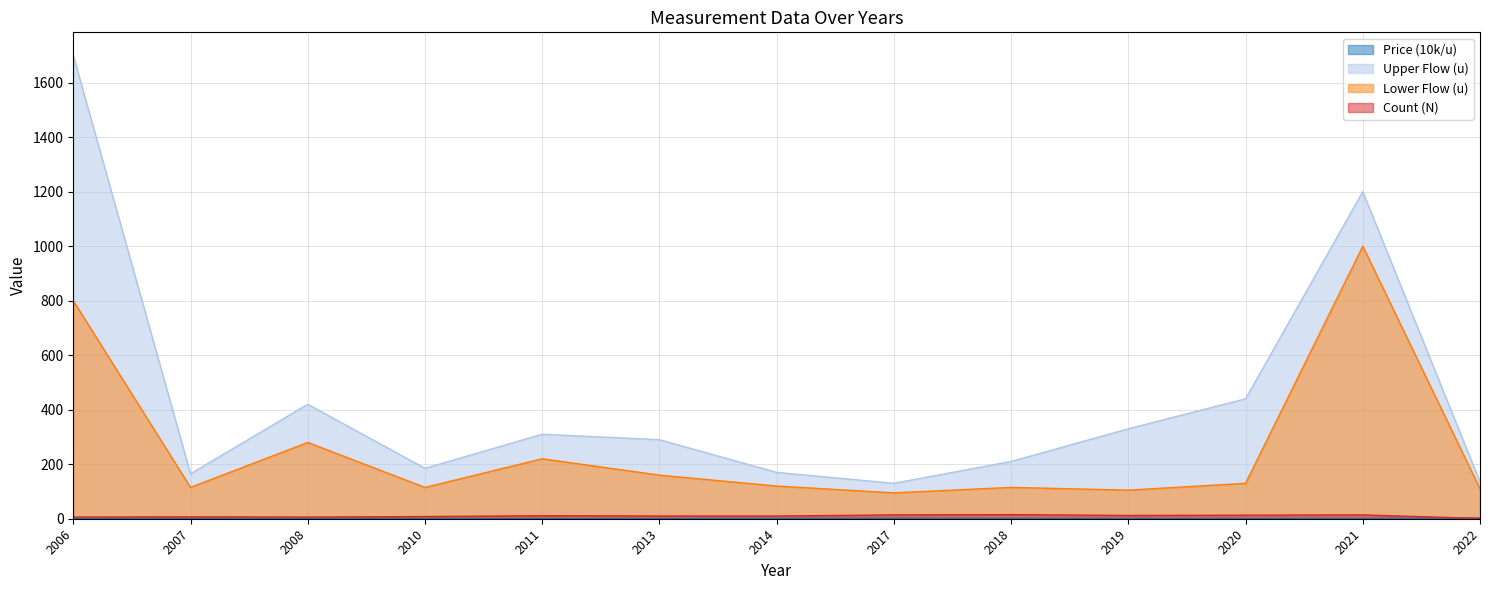

How many values in the Lower Flow (u) series exceed 120?

6